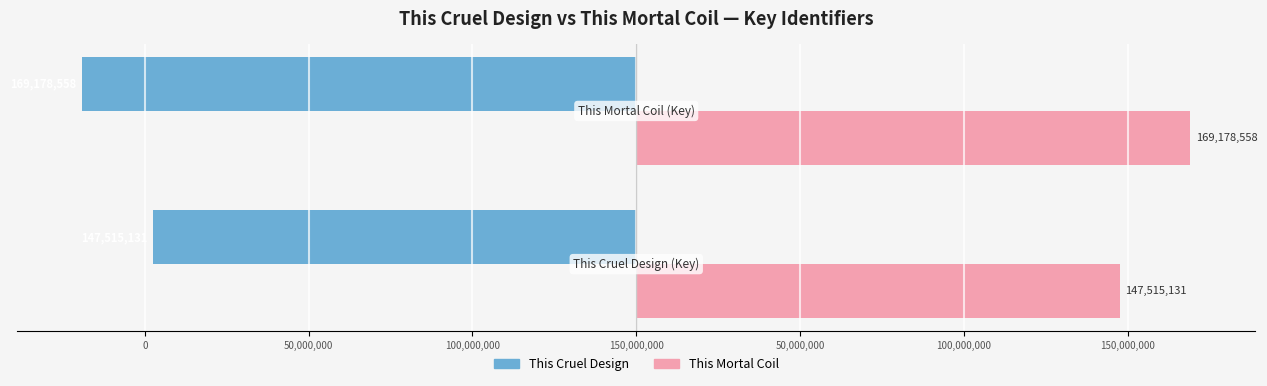

What are all the series names shown in the legend?

This Cruel Design, This Mortal Coil